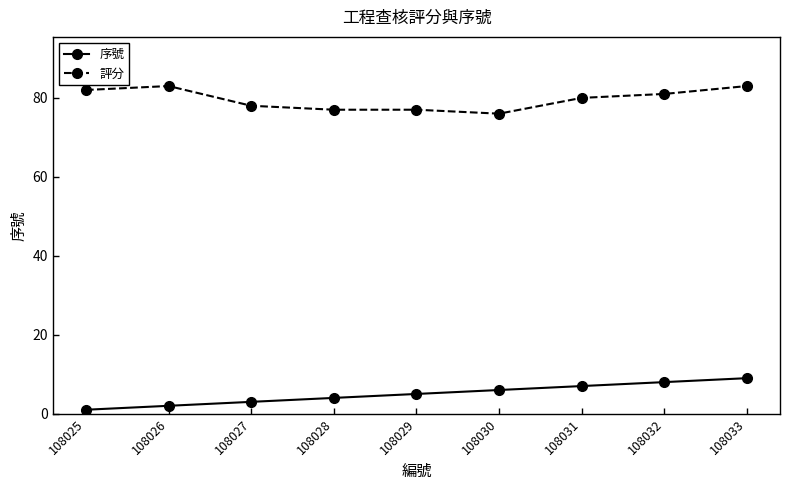

How many lines are shown in the chart?

2